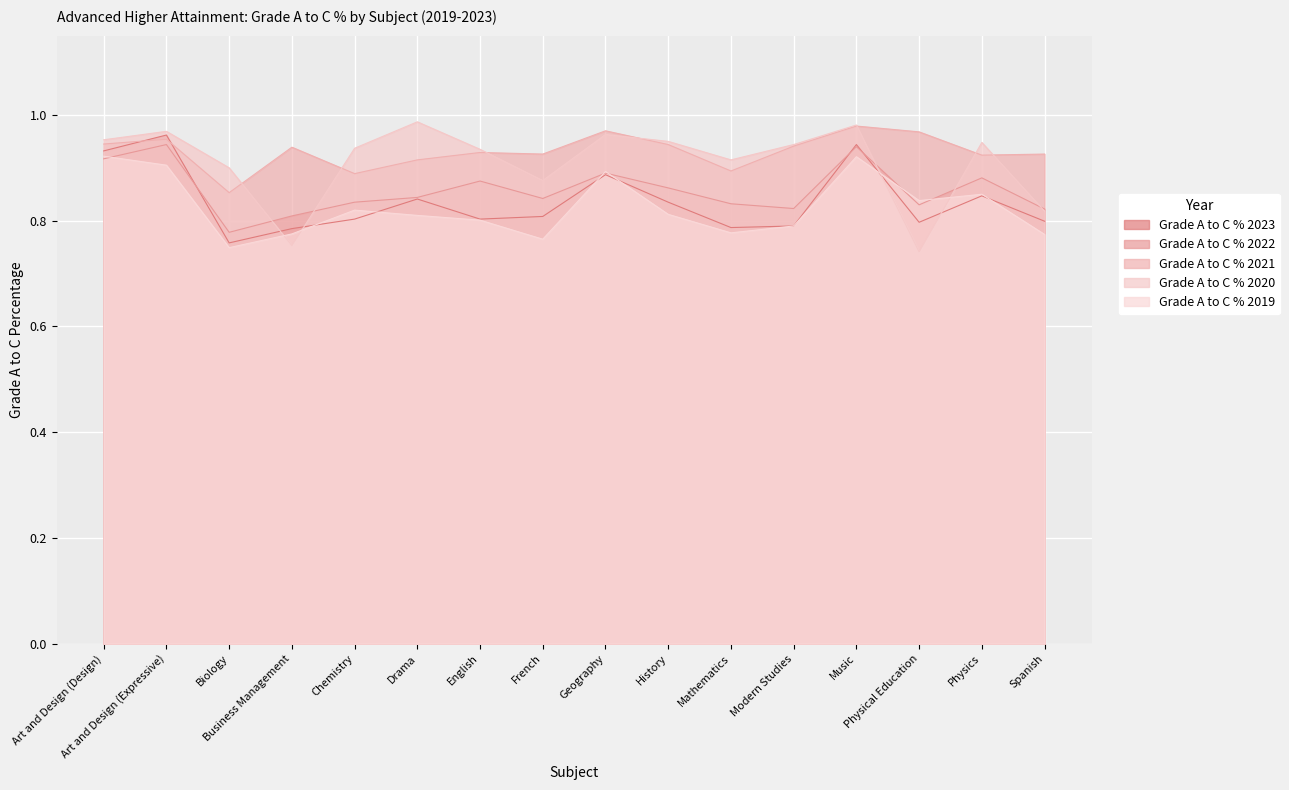

Which series has the largest total across all categories?

Grade A to C % 2021